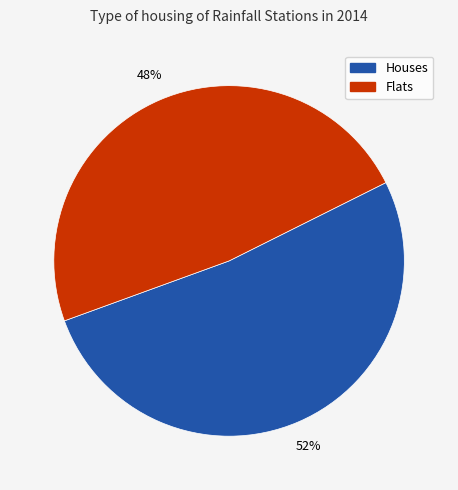

To the nearest percent, what is the average slice percentage?

50%